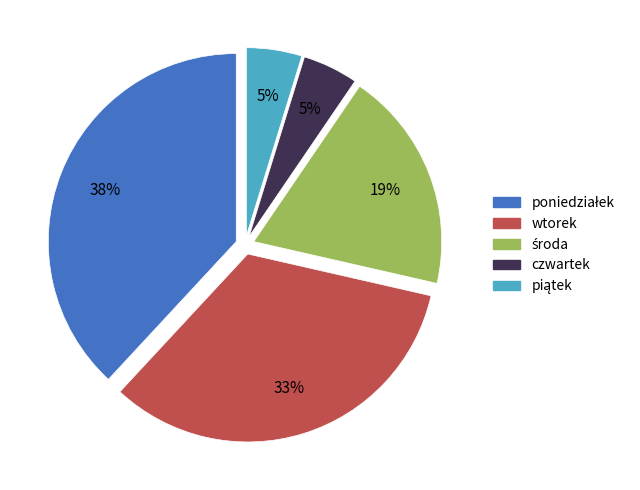

The czwartek slice represents 5% of the pie. True or false?

True